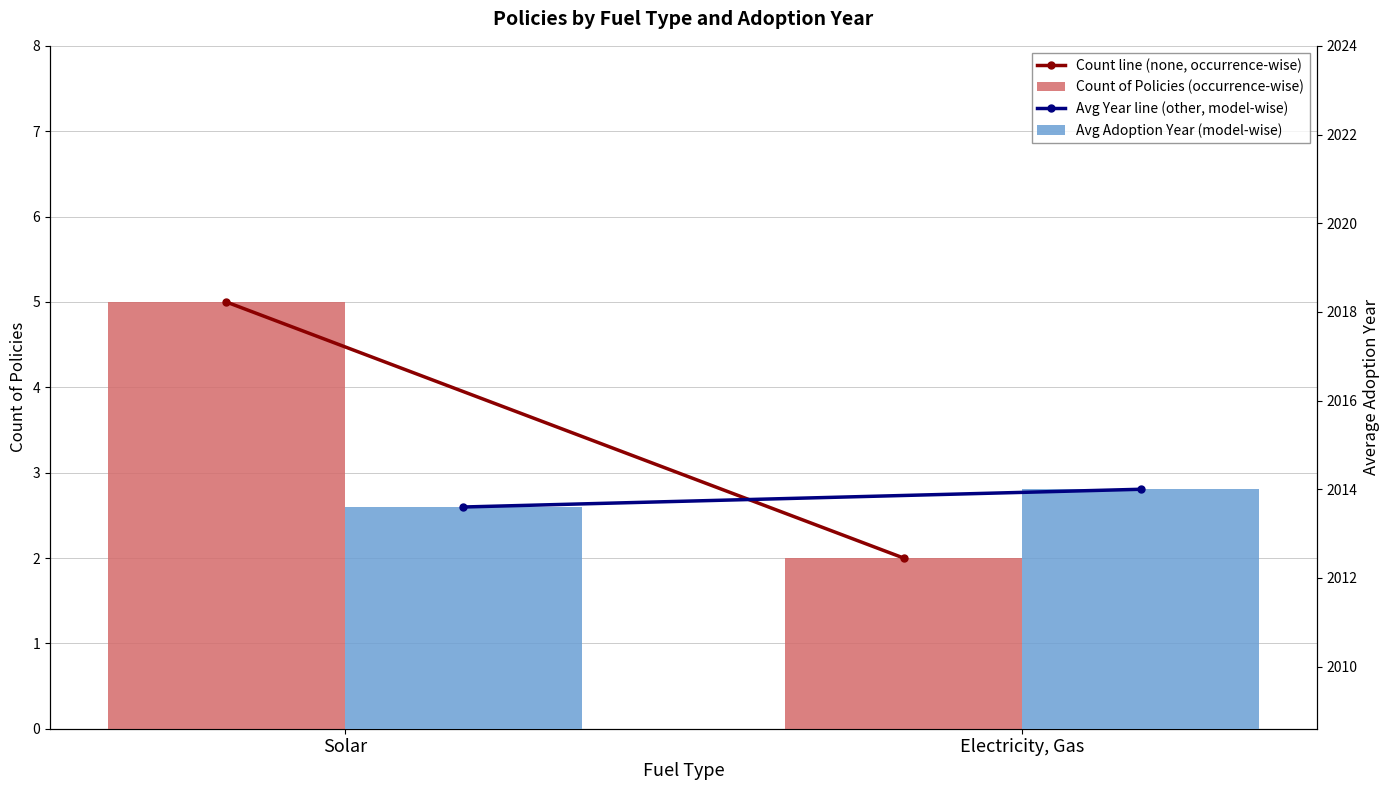

What is the sum of all Count line (none, occurrence-wise) values?

7.0